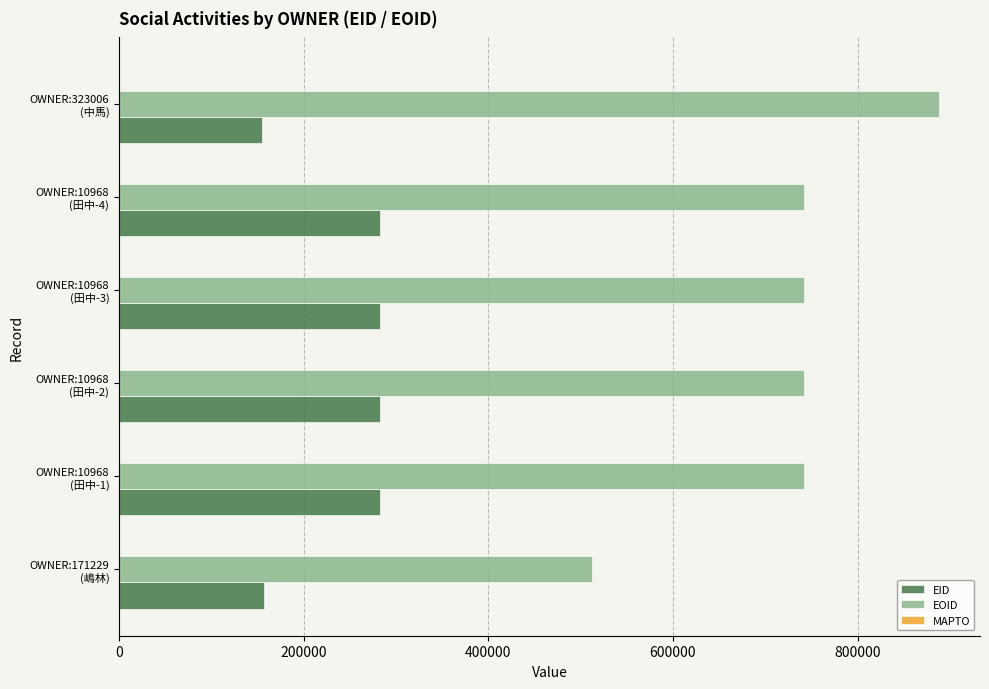

What is the smallest value displayed?

155364